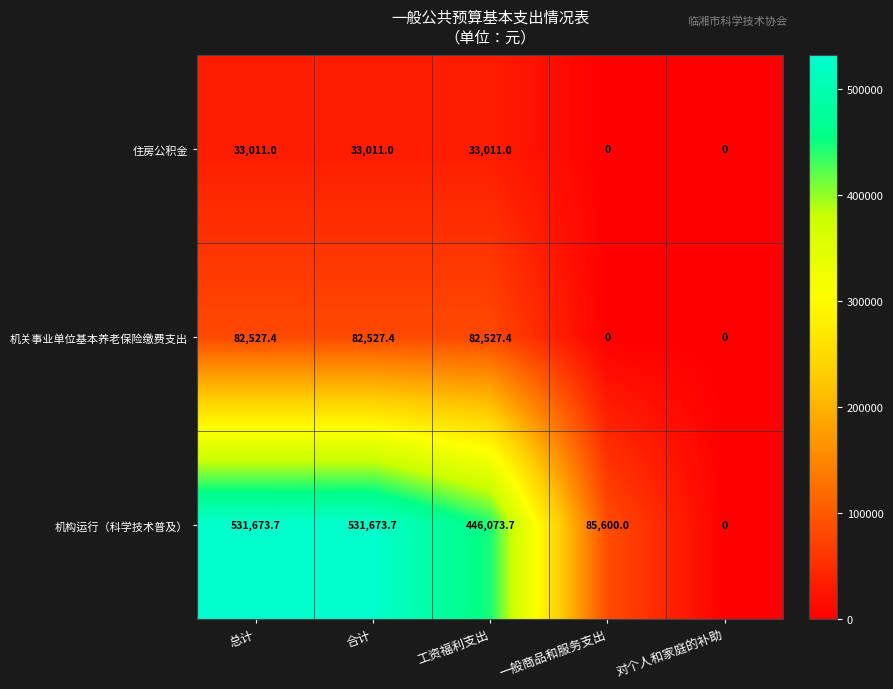

At which label is 机构运行（科学技术普及） closest to 265836?

一般商品和服务支出